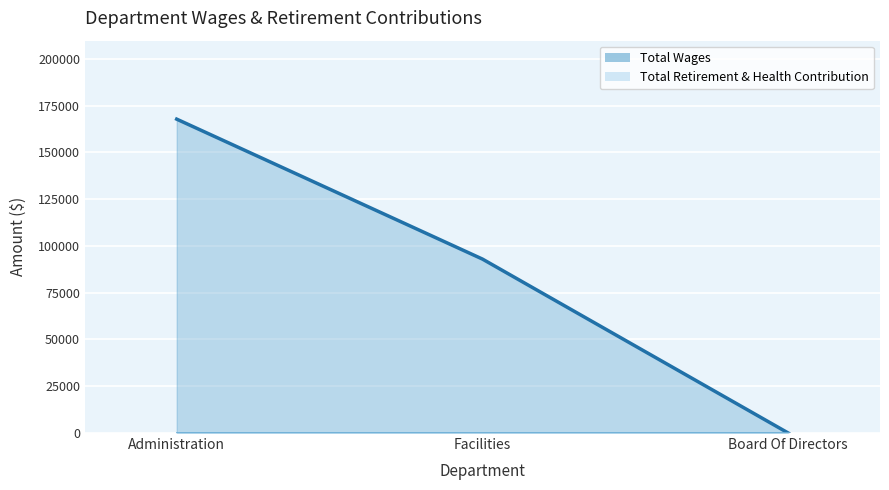

Reading left to right, transcribe all the data shown in this chart.

167768	92964	0